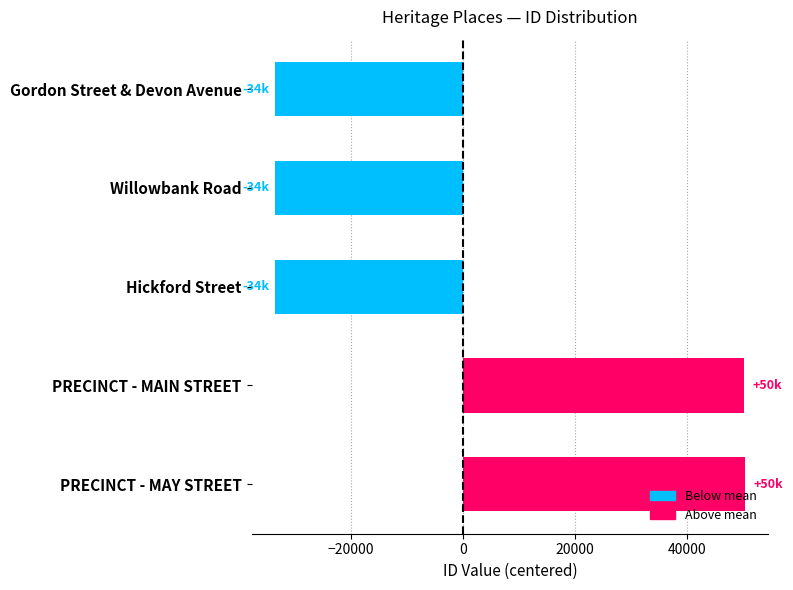

What is the label of the 1st bar from the top?

Gordon Street & Devon Avenue